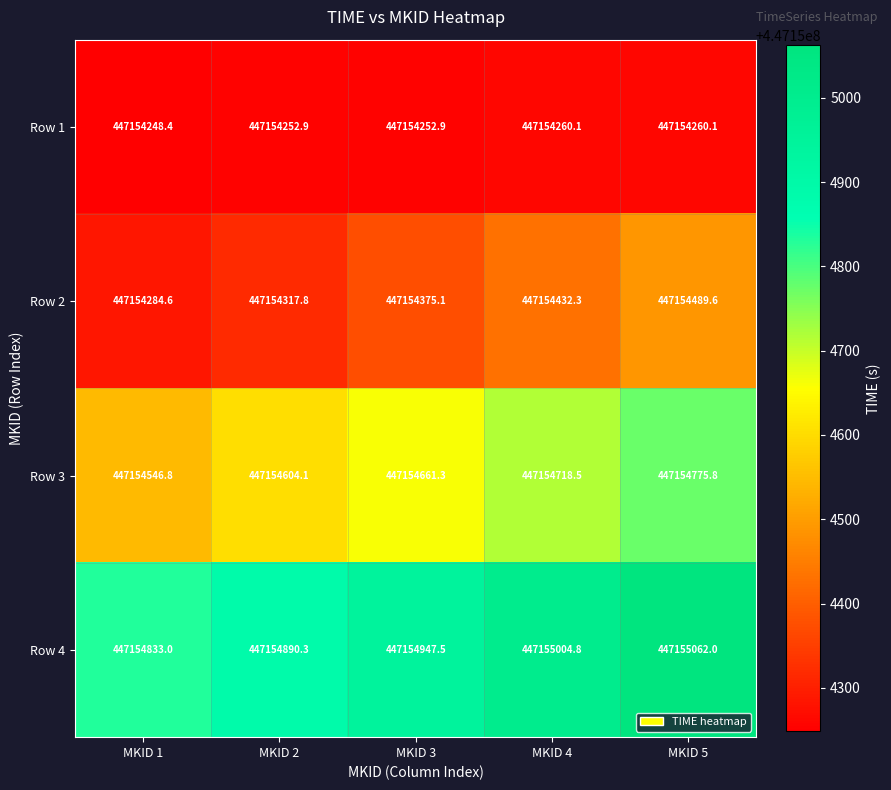

List the series in order of their overall mean, highest first.

Row 4, Row 3, Row 2, Row 1